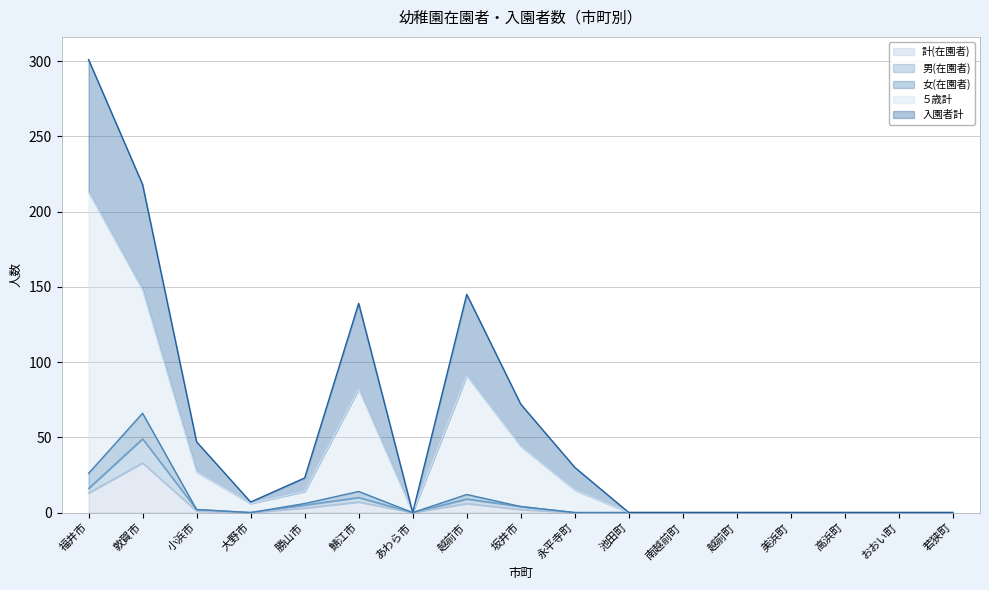

Does the chart display data point markers on the line(s)?

No